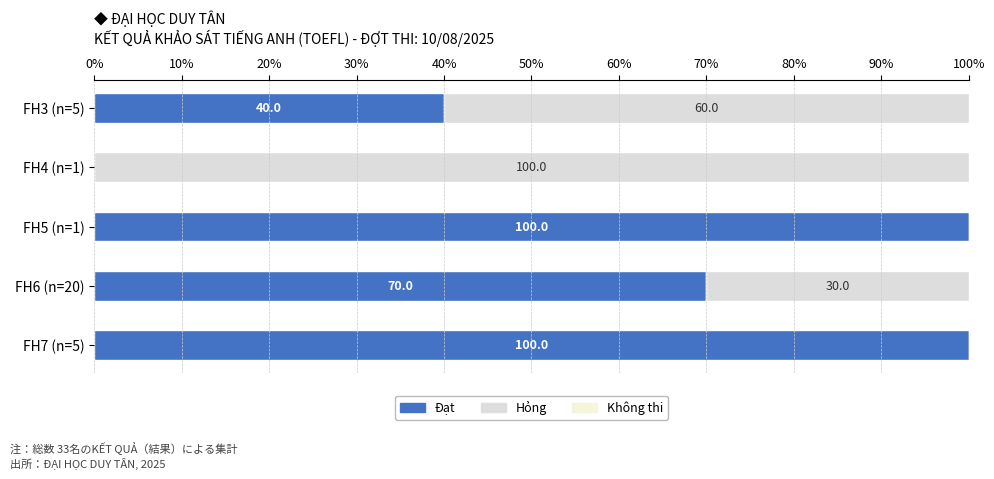

How many Đạt values are between 40 and 100?

4